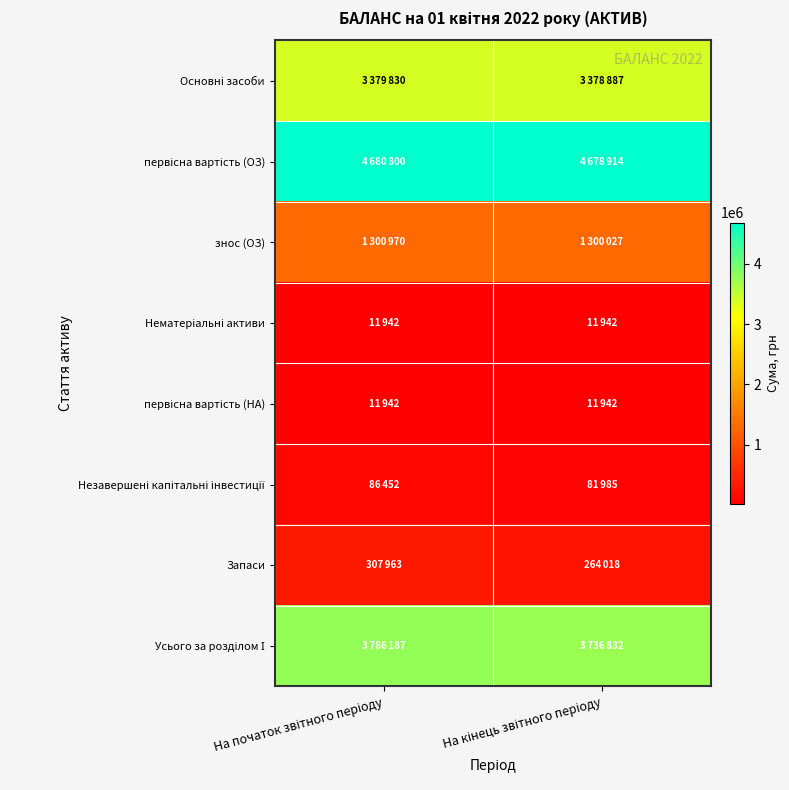

Which label corresponds to the largest value in the chart?

На початок звітного періоду